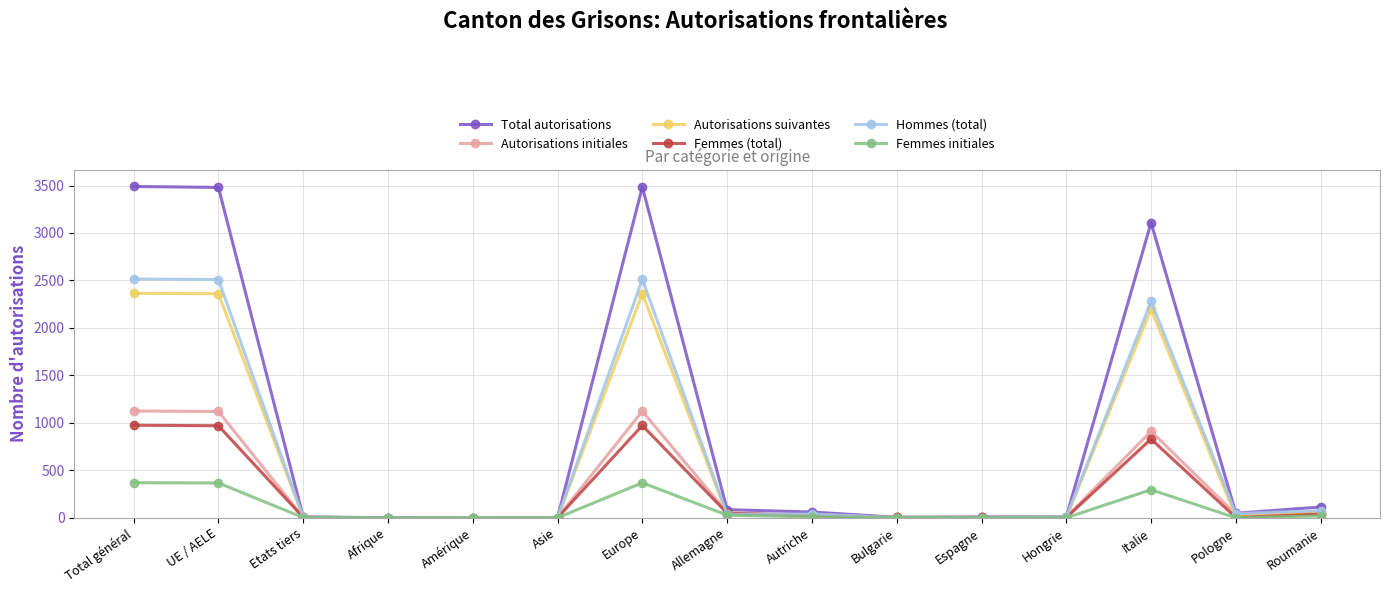

Which series has the widest spread of values?

Total autorisations